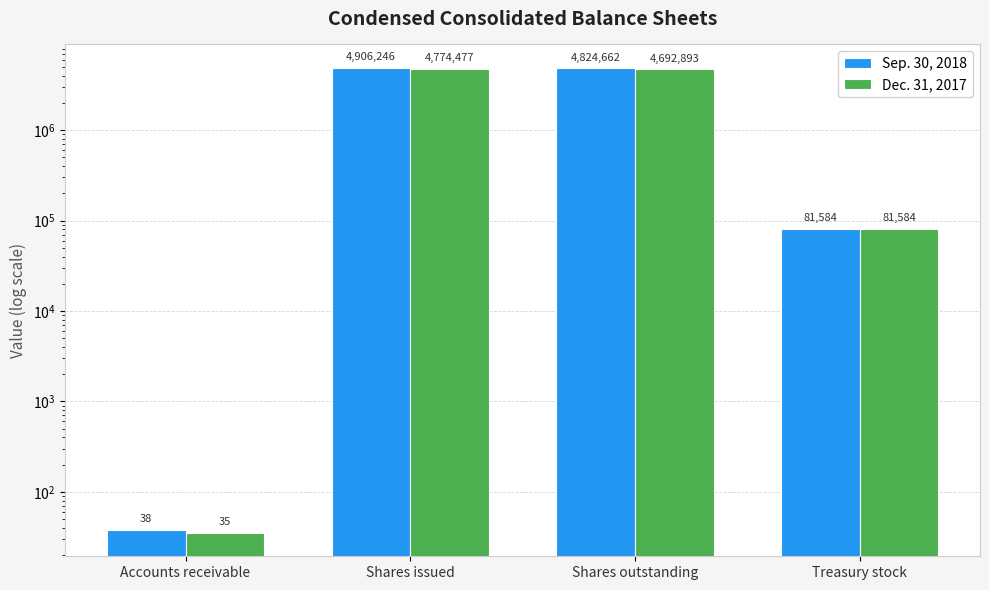

How many groups of bars are there?

4